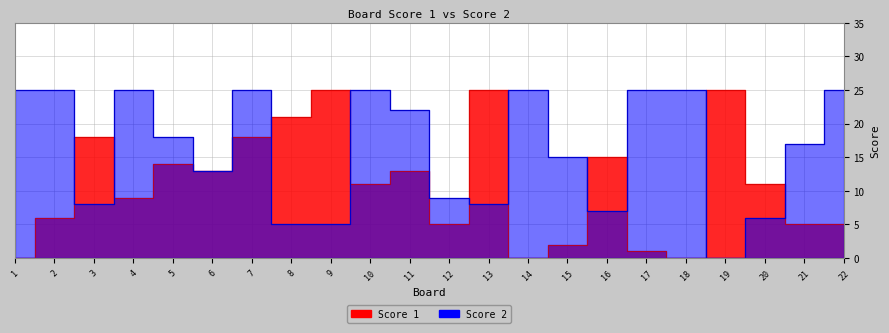

At which category does the chart reach its minimum across all series?

1